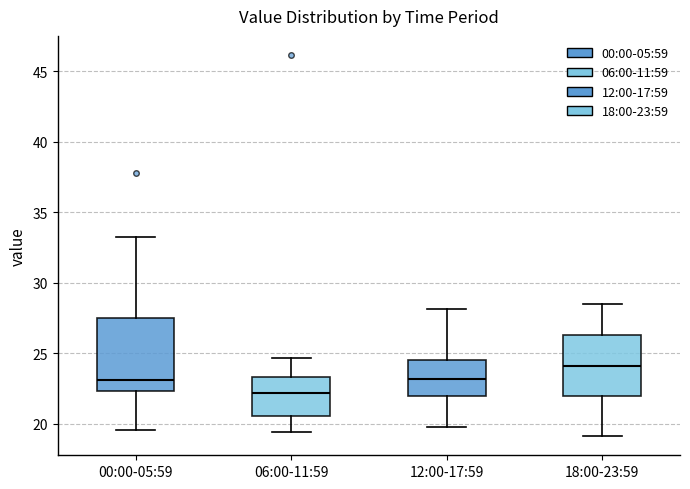

Where does the upper whisker of the box for 06:00-11:59 end on the y-axis? The values are not printed on the chart, so give them approximately, as read against the axis.

24.5